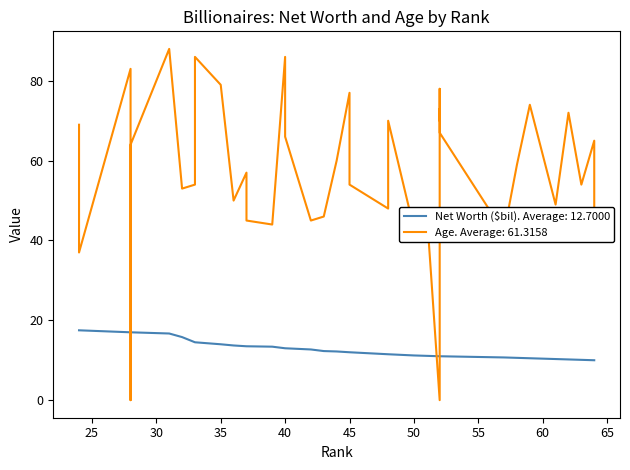

Reading left to right, list all the values displayed in this chart.

Net Worth ($bil): 24=17.5	24=17.5	28=17.0	28=17.0	28=17.0	31=16.7	32=15.8	33=14.5	33=14.5	35=14.0	36=13.7	37=13.5	37=13.5	39=13.4	40=13.0	40=13.0	42=12.7	43=12.3	44=12.2	45=12.0	45=12.0	45=12.0	48=11.5	48=11.5	50=11.2	51=11.1	52=11.0	52=11.0	52=11.0	52=11.0	52=11.0	57=10.7	58=10.6	59=10.5	59=10.5	61=10.3	62=10.2	63=10.1	64=10.0	64=10.0
Age: 24=69.0	24=37.0	28=83.0	28=0.0	28=64.0	31=88.0	32=53.0	33=54.0	33=86.0	35=79.0	36=50.0	37=57.0	37=45.0	39=44.0	40=86.0	40=66.0	42=45.0	43=46.0	44=60.0	45=77.0	45=58.0	45=54.0	48=48.0	48=70.0	50=43.0	51=47.0	52=0.0	52=78.0	52=70.0	52=73.0	52=67.0	57=42.0	58=59.0	59=74.0	59=74.0	61=49.0	62=72.0	63=54.0	64=65.0	64=44.0